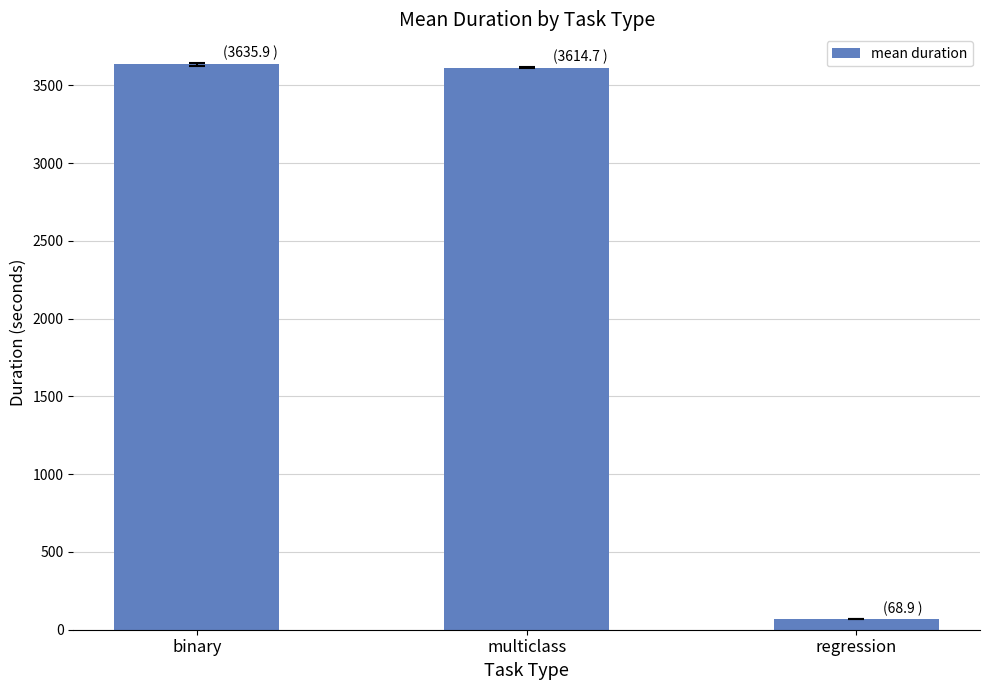

Reading left to right, transcribe all the data shown in this chart.

3635.9	3614.7	68.9